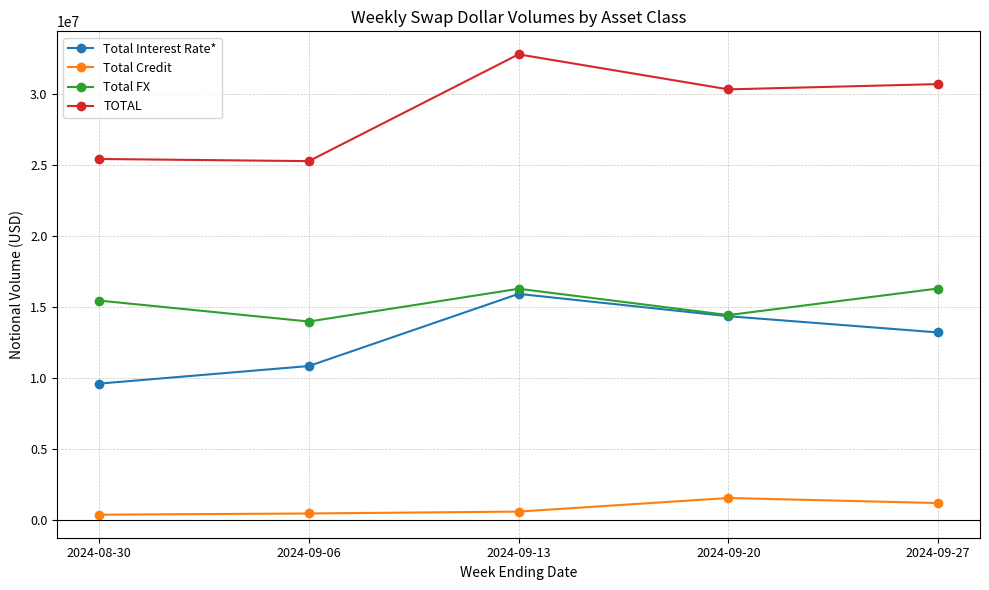

Is this an area chart (filled region under the line)?

No